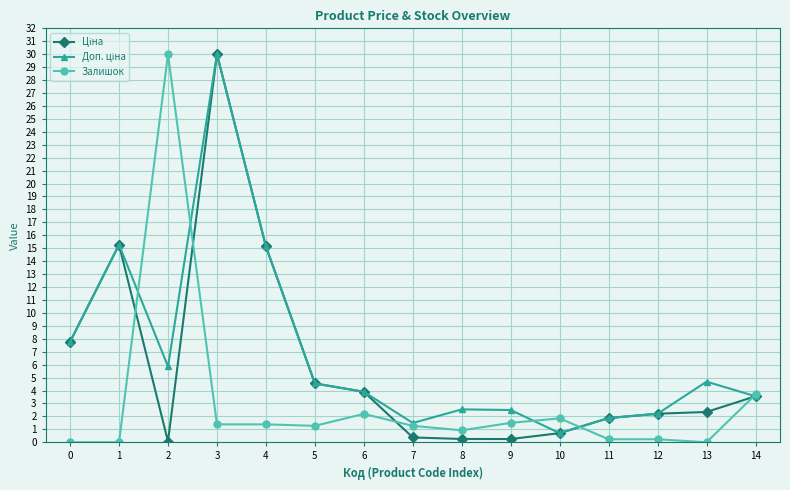

Is it true that Залишок equals 1.8 at 10?

True